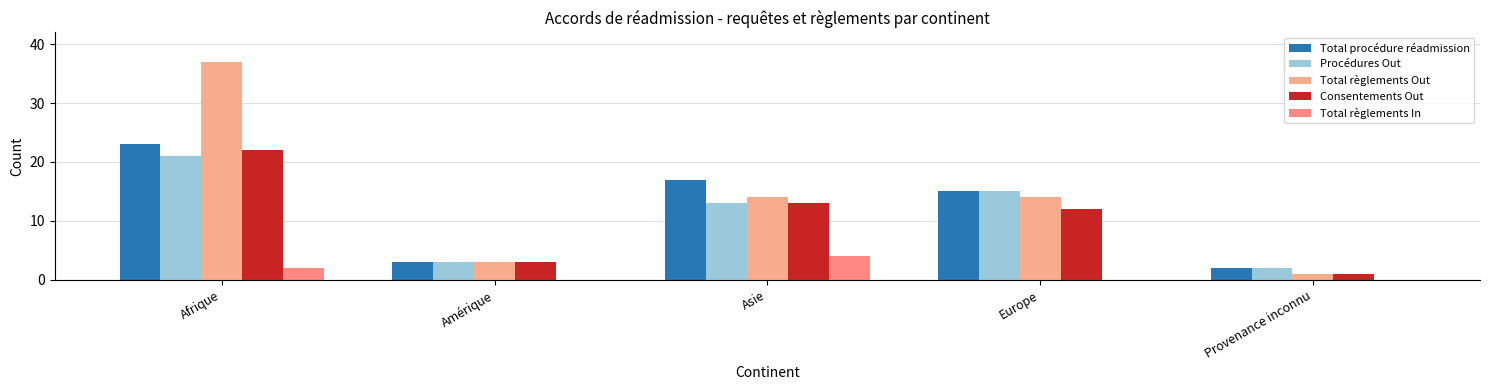

True or false: Consentements Out has a value of 1 at Provenance inconnu.

True